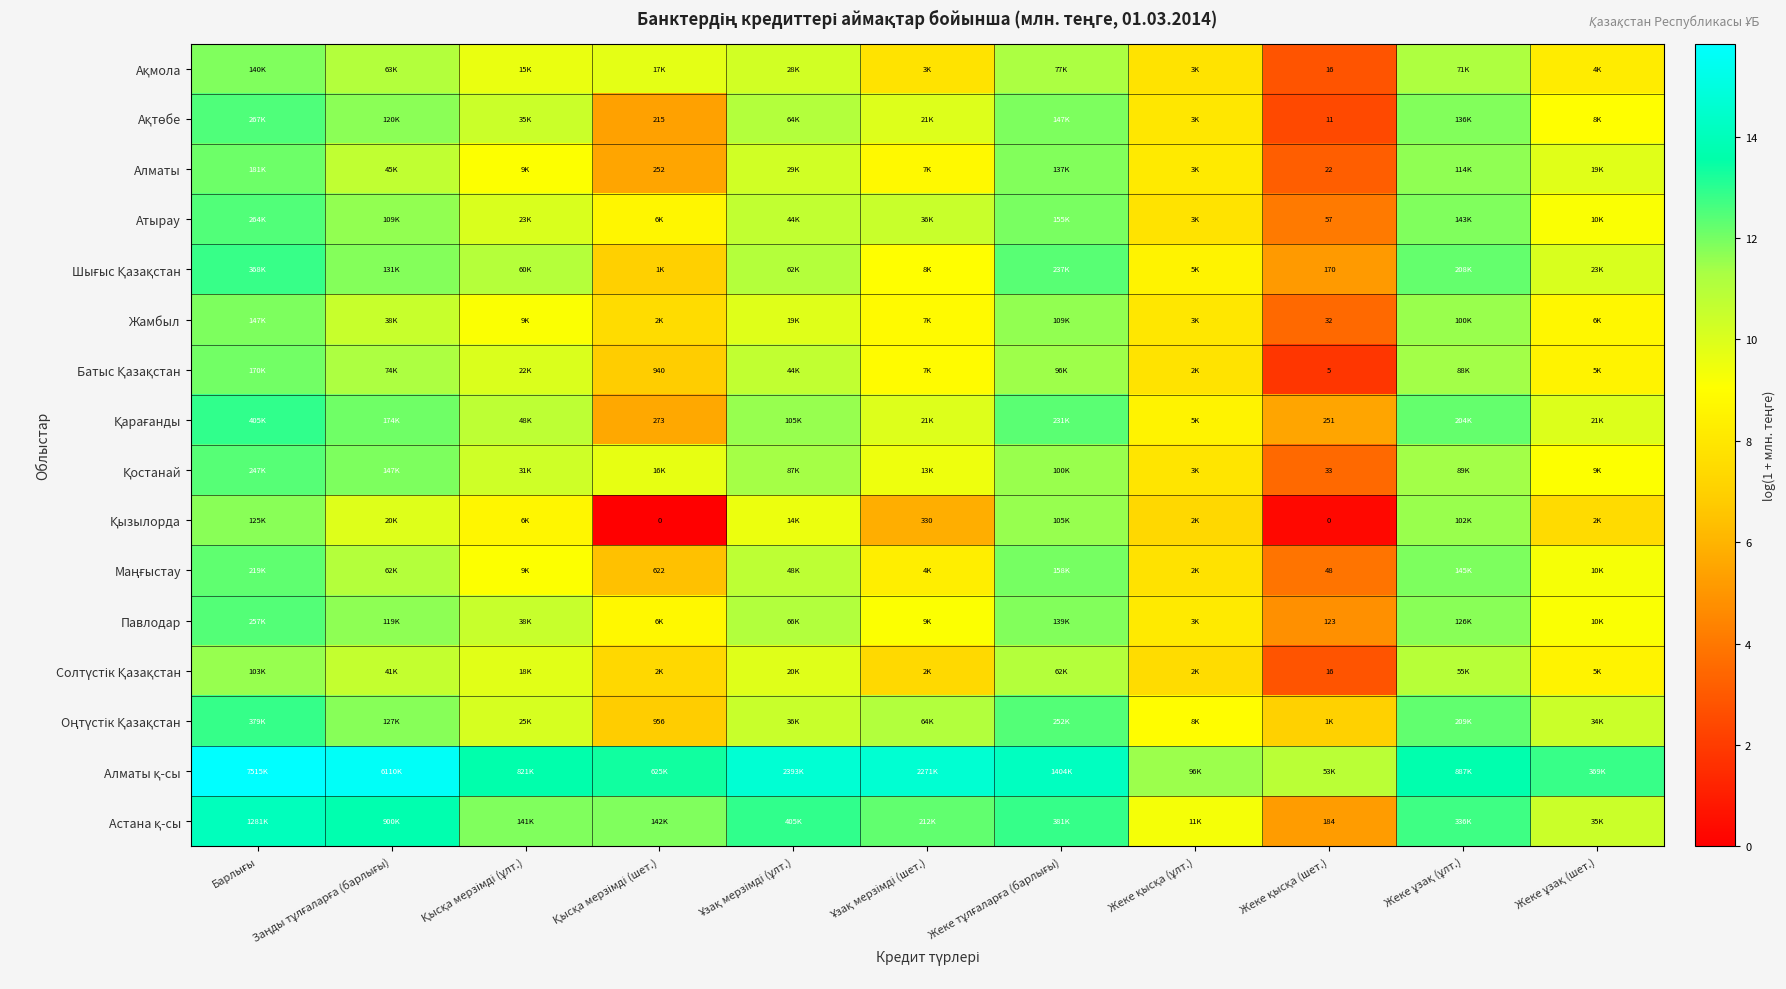

Which category has the highest value in the Батыс Қазақстан series?

Барлығы